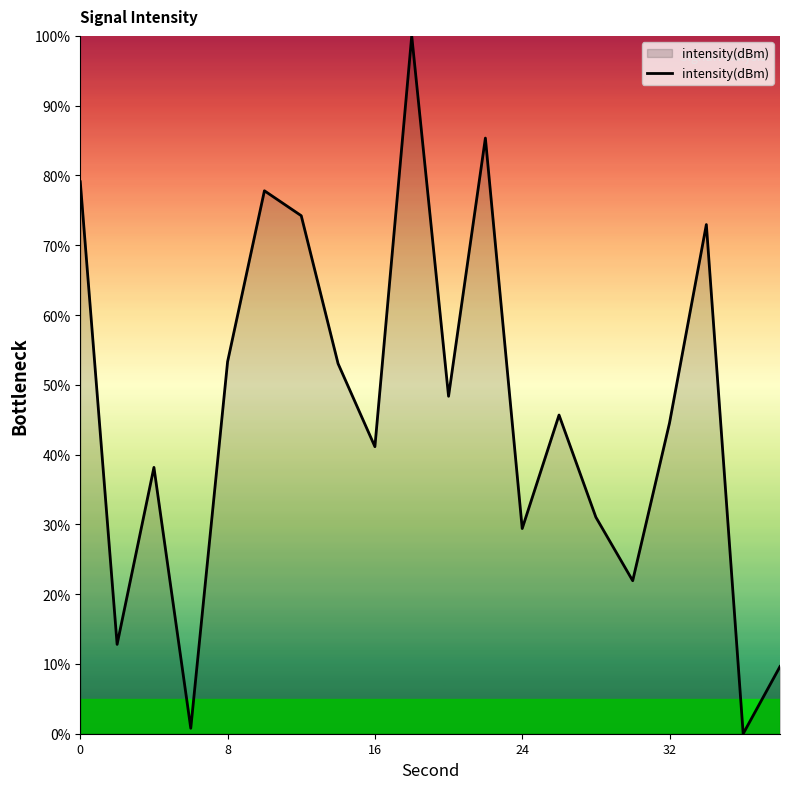

What is the difference between the maximum and minimum values?

100.0